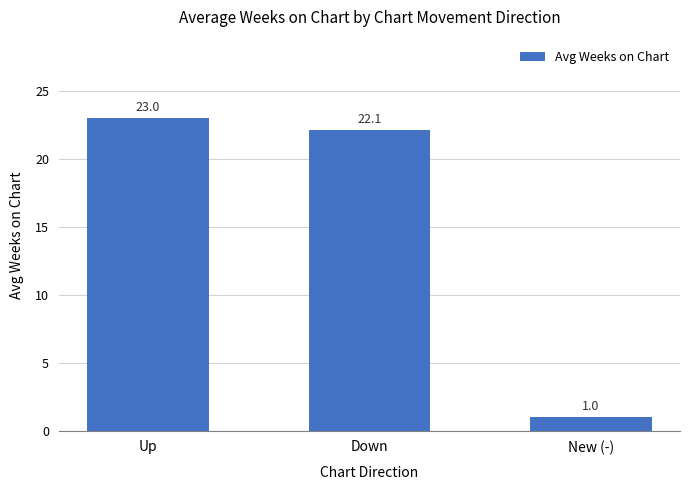

Does the chart contain any negative values?

No